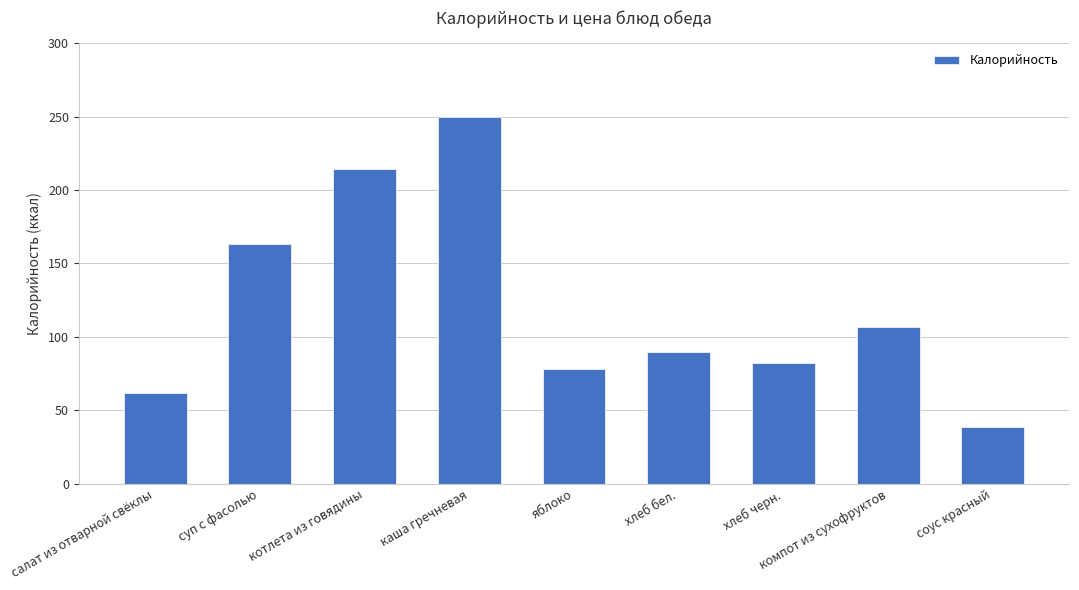

At which label is the value closest to 144?

суп с фасолью